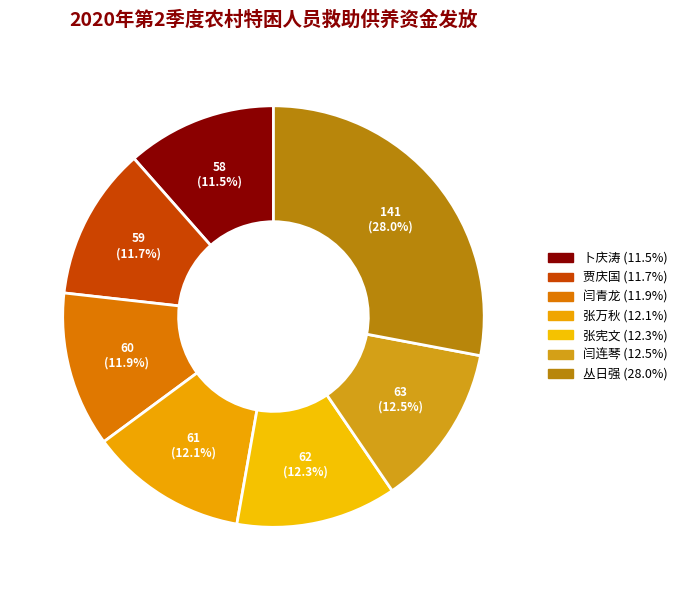

The 丛日强 slice represents 34% of the pie. True or false?

False